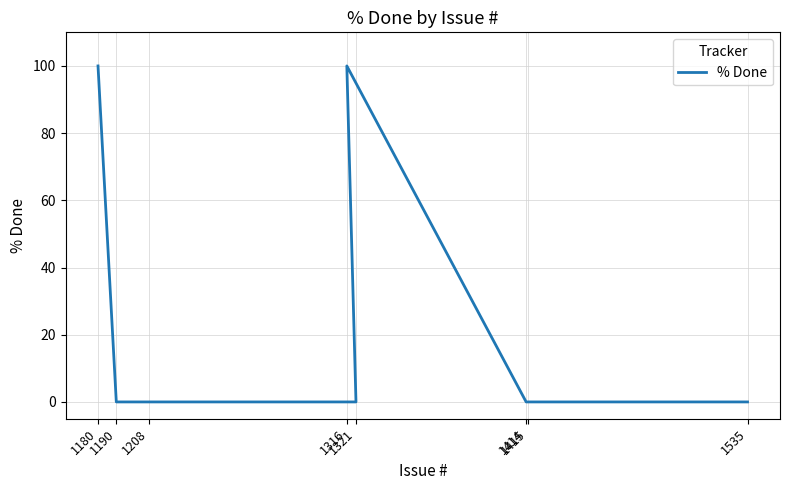

Which label corresponds to the largest value in the chart?

1316